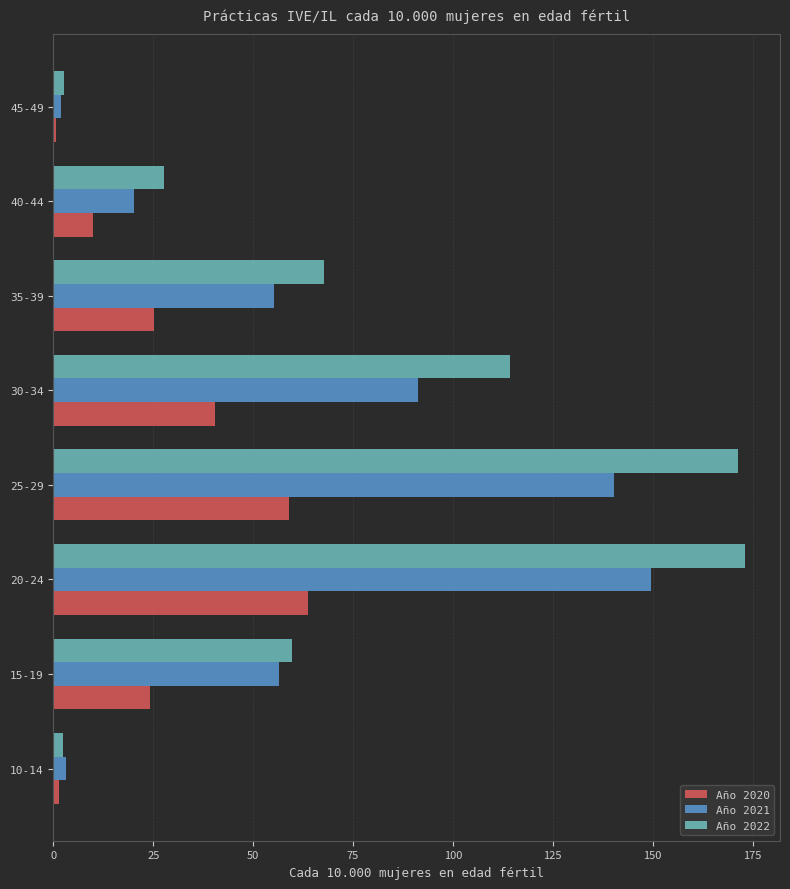

What is the sum of all Año 2021 values?

517.9